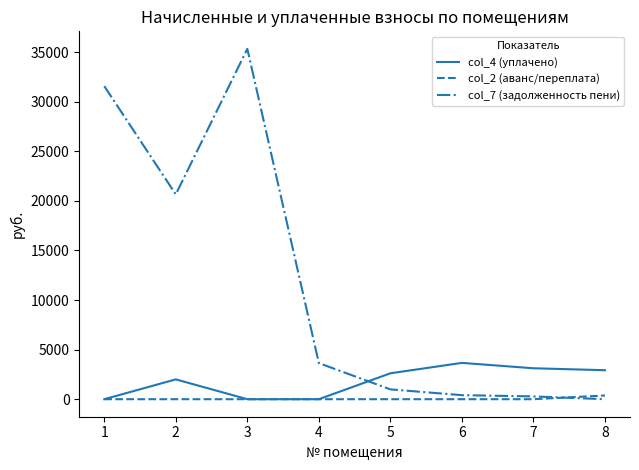

What is the difference between the second highest and minimum values in the col_7 (задолженность пени) series?

31580.5